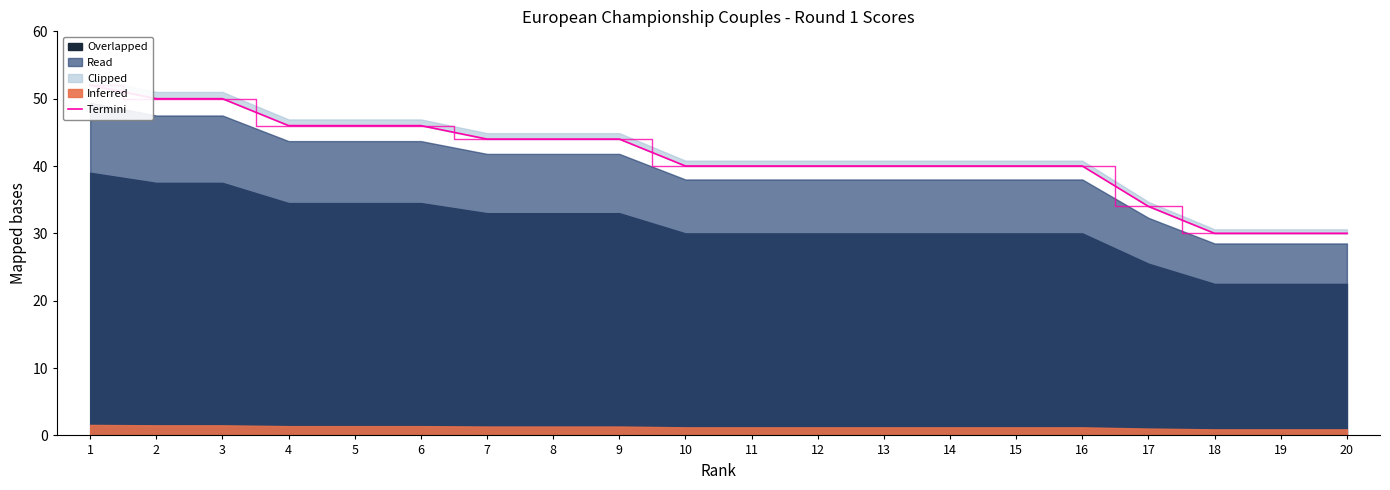

At which label is the value closest to 41?

10